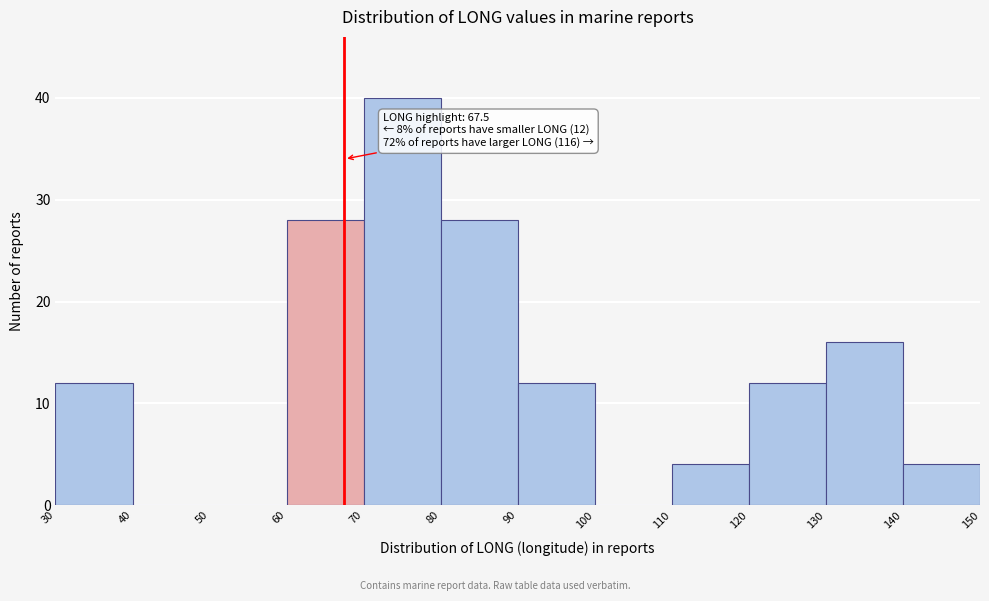

Which range on the x-axis has the tallest bar?

70 to 80